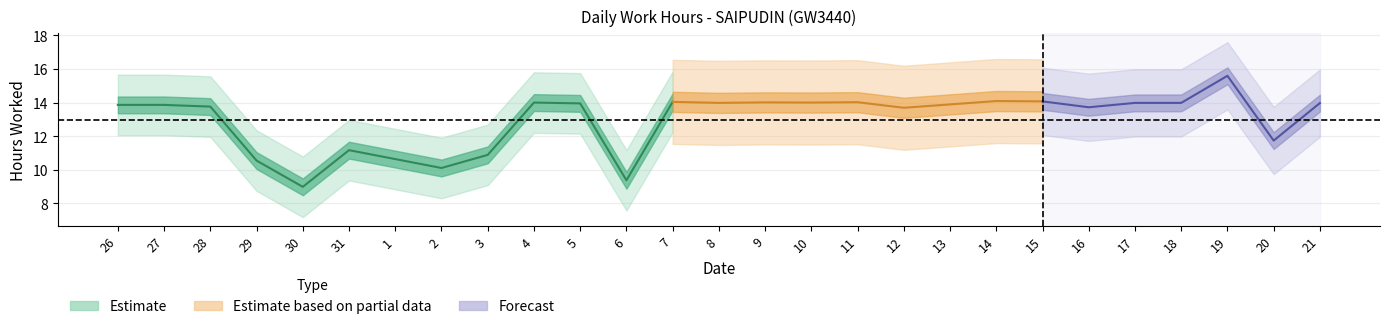

What is the sum of the values at 31 and 12?

24.9